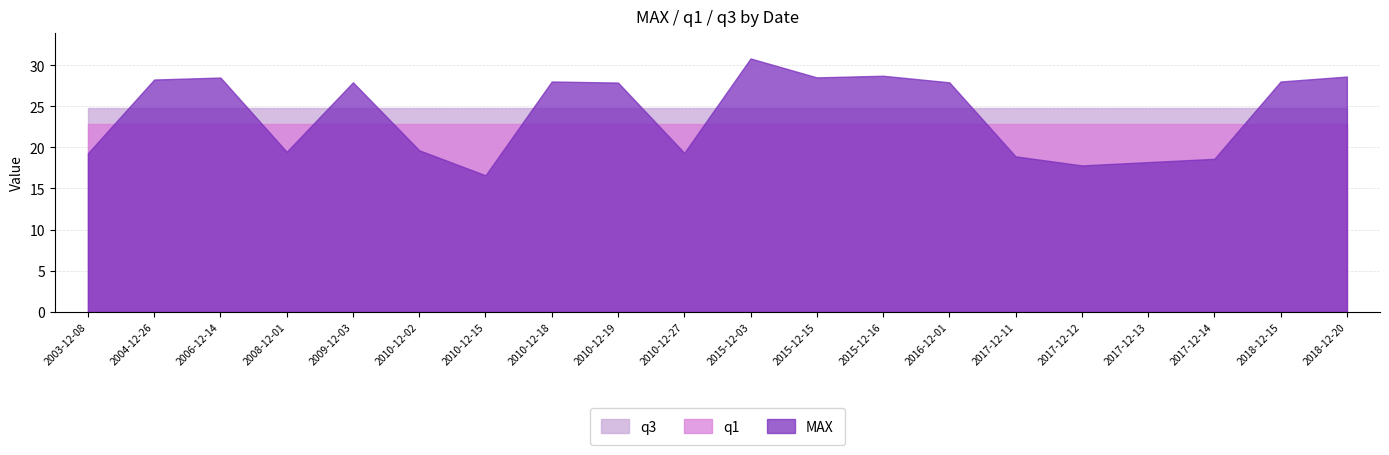

At which category is the sum across all series the highest?

2015-12-03